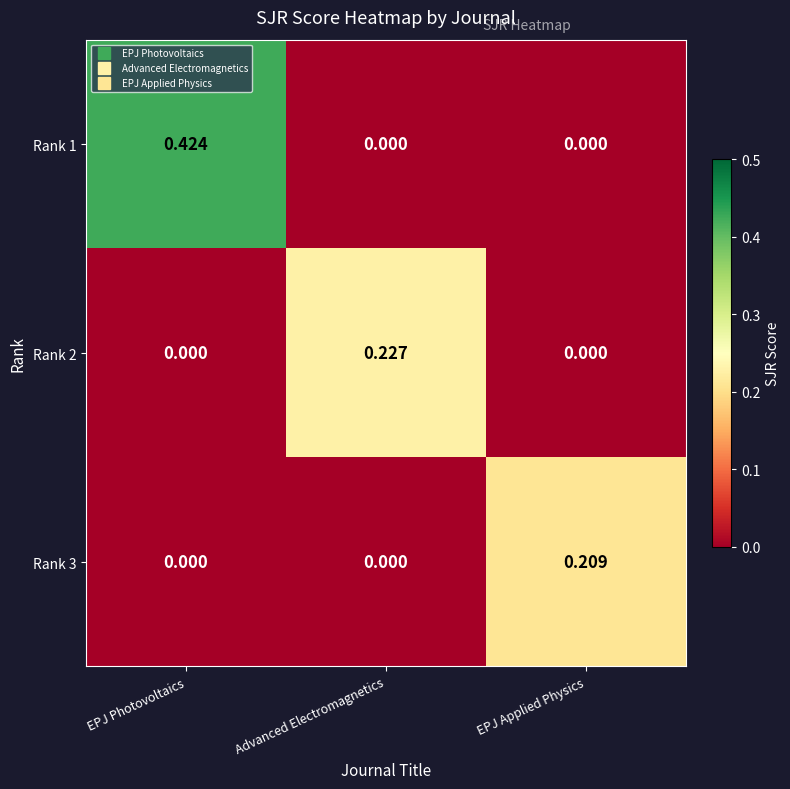

Is the value of Rank 3 at EPJ Applied Physics greater than the value of Rank 2 at EPJ Applied Physics?

Yes